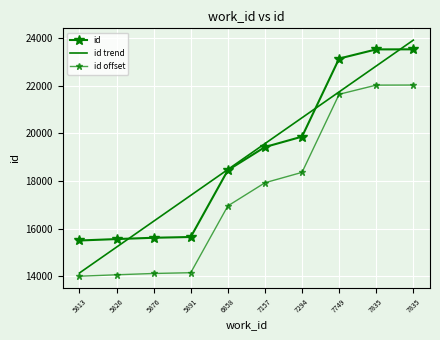

True or false: id trend and id offset intersect in this chart.

False